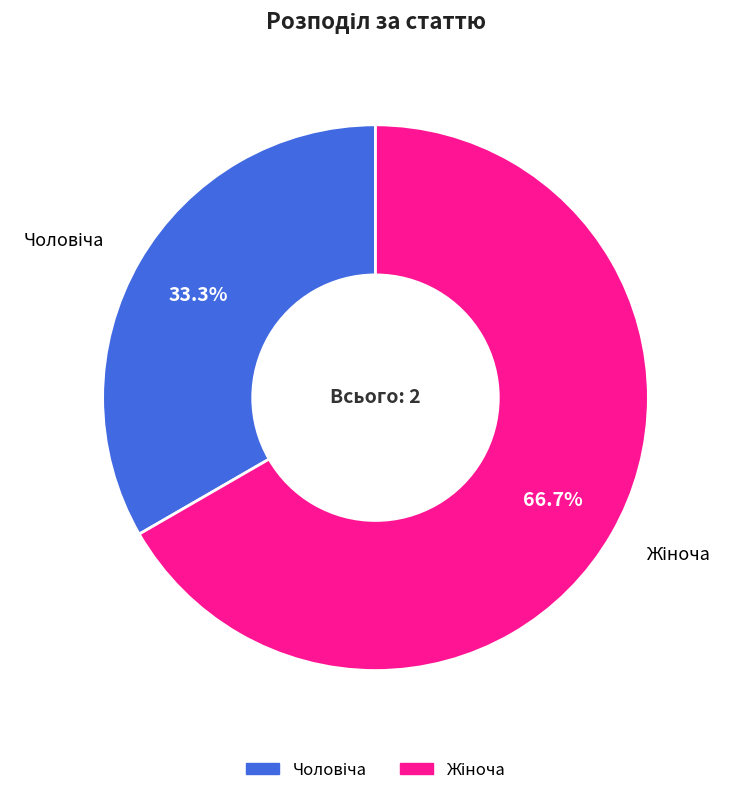

Does any single category account for the majority?

Yes